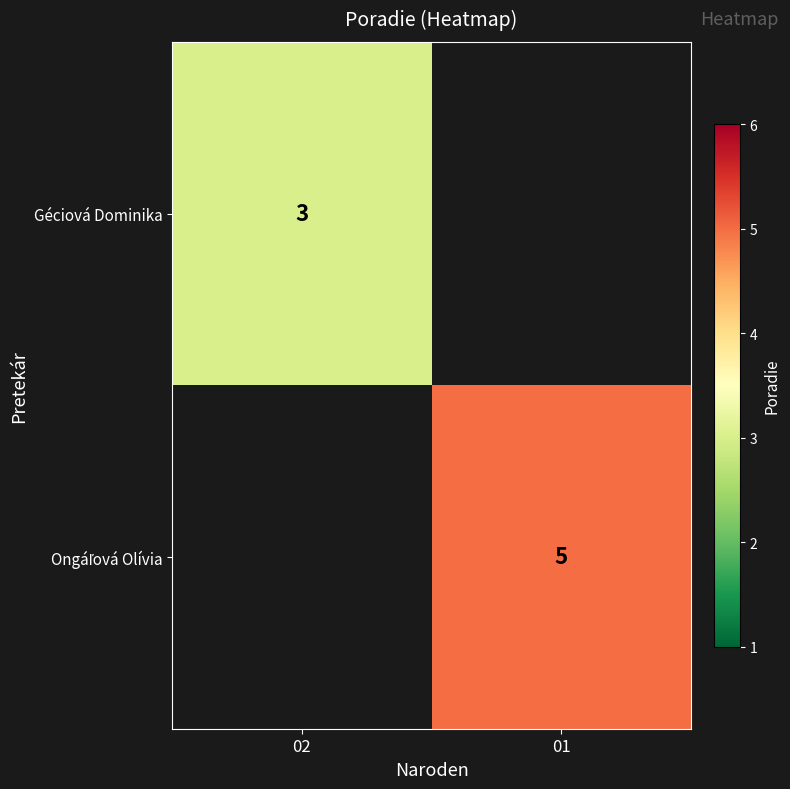

Is it true that Géciová Dominika equals 3 at 02?

True